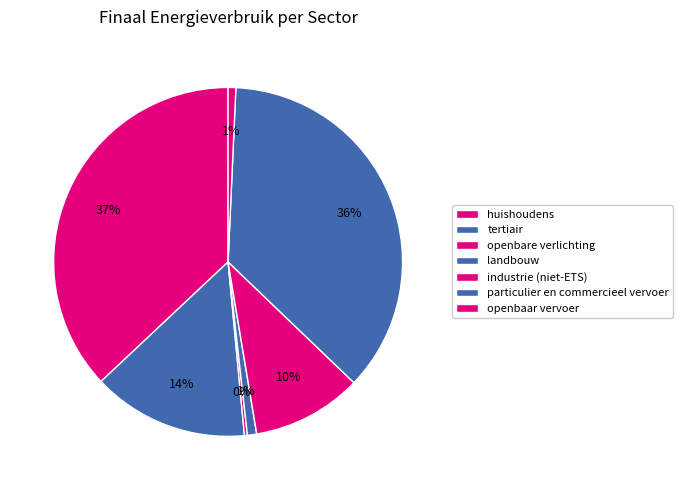

Count the number of slices in the pie.

7